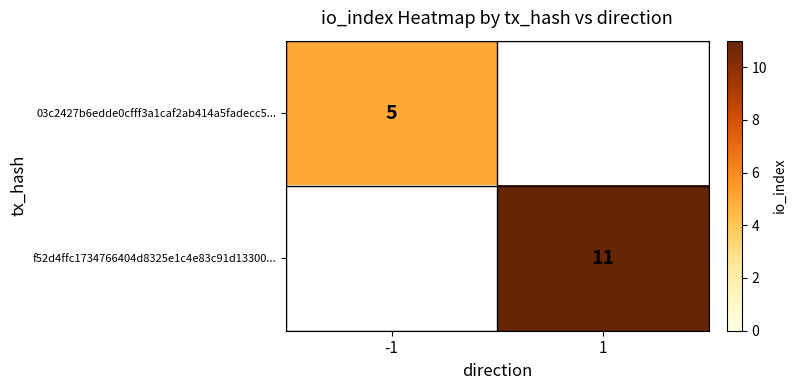

Is the value of 03c2427b6edde0cfff3a1caf2ab414a5fadecc5... at -1 greater than the value of f52d4ffc1734766404d8325e1c4e83c91d13300... at 1?

No